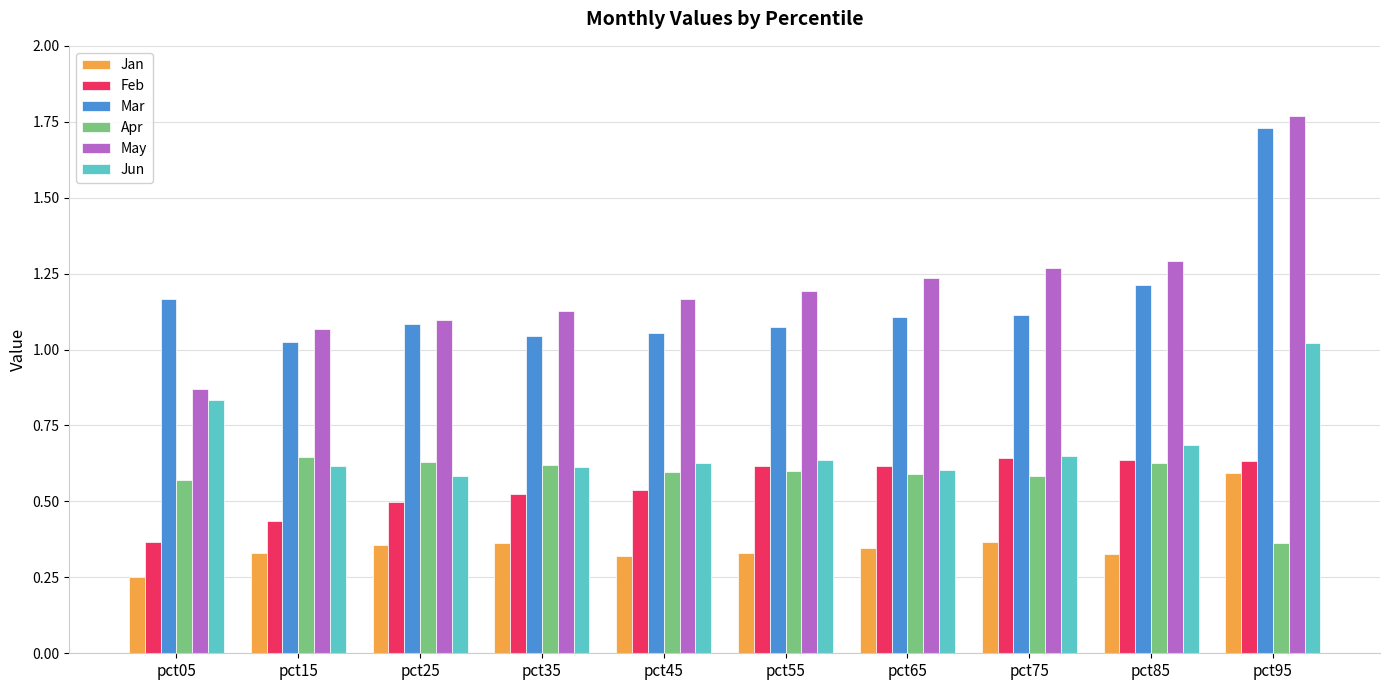

At which category is the sum across all series the highest?

pct95